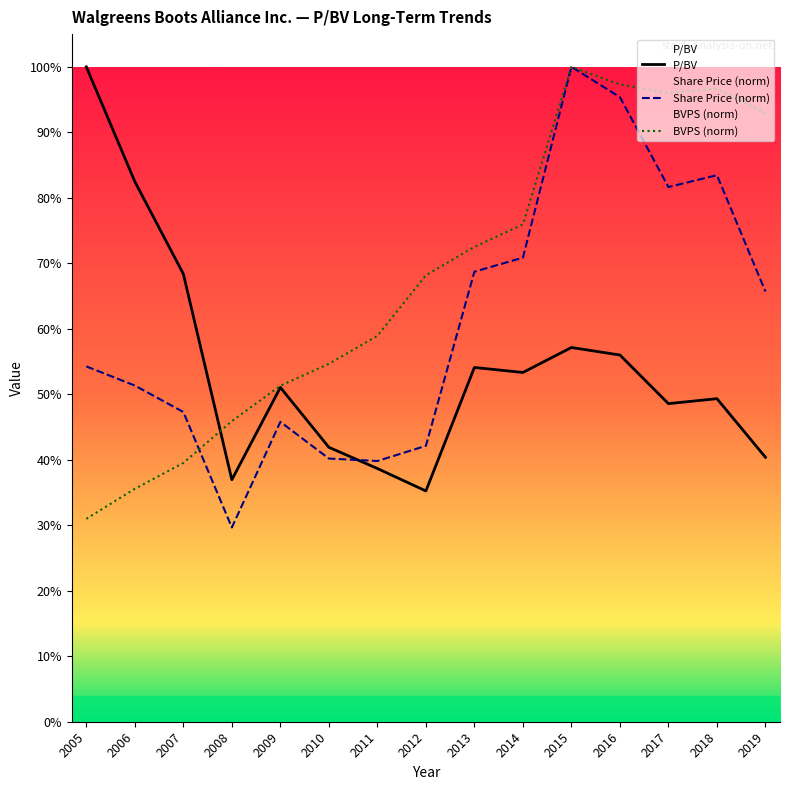

What is the lowest value of the Share price series?

0.3